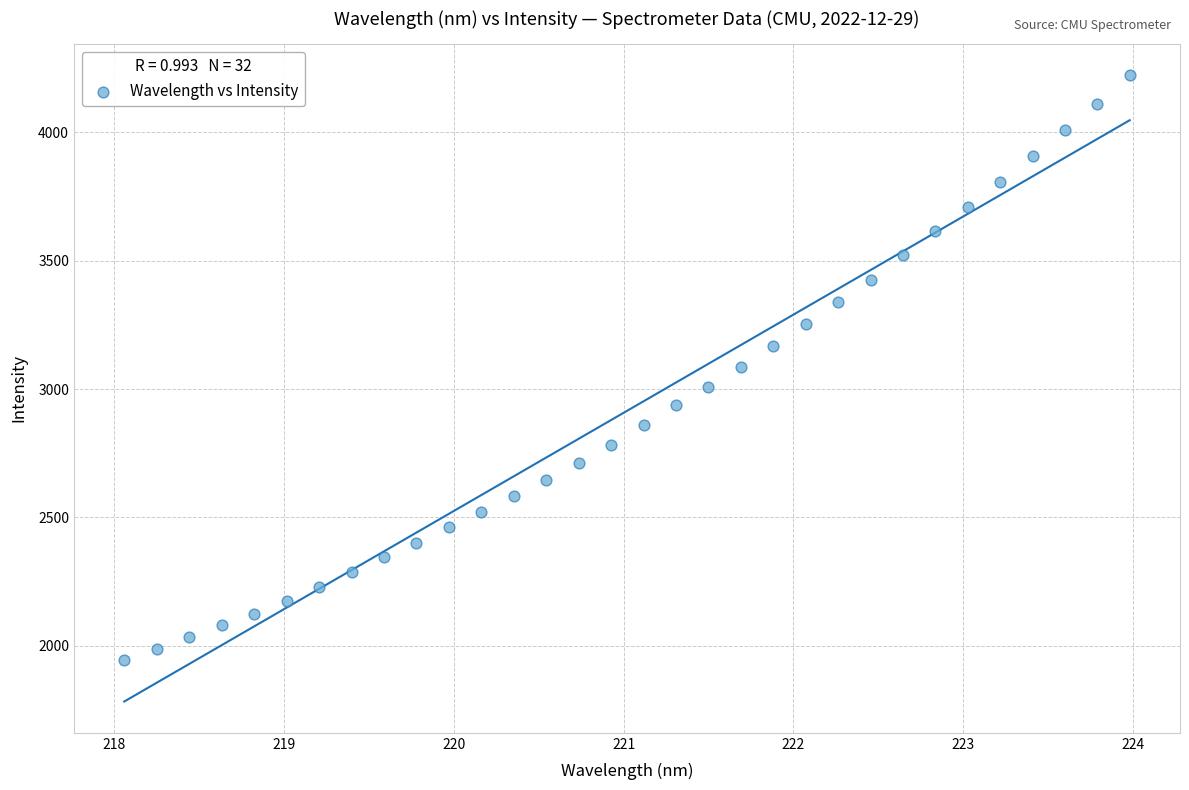

What is the range of X values (max minus min)?

5.9